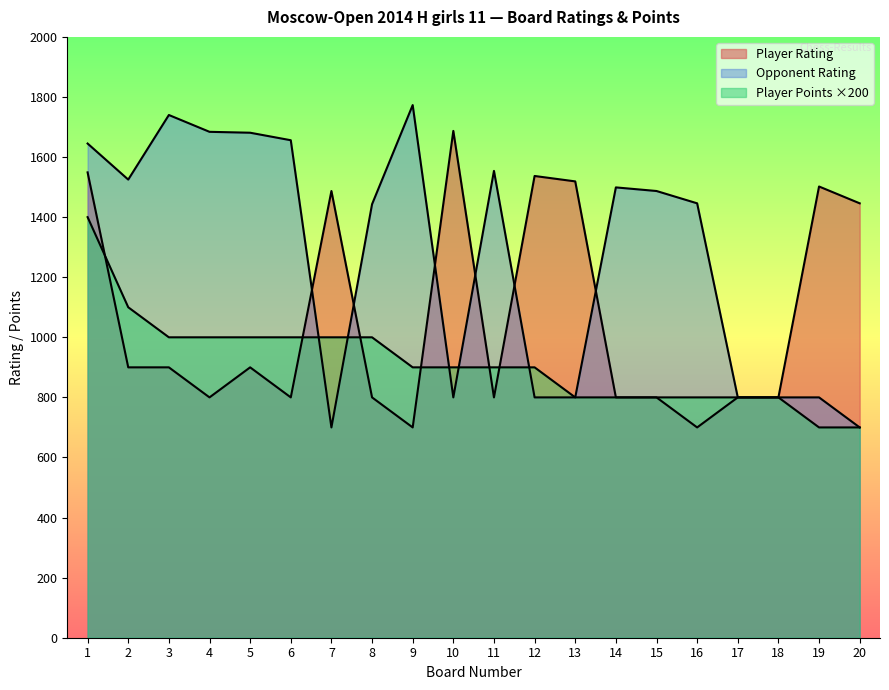

Which series has the largest total across all categories?

Opponent Rating